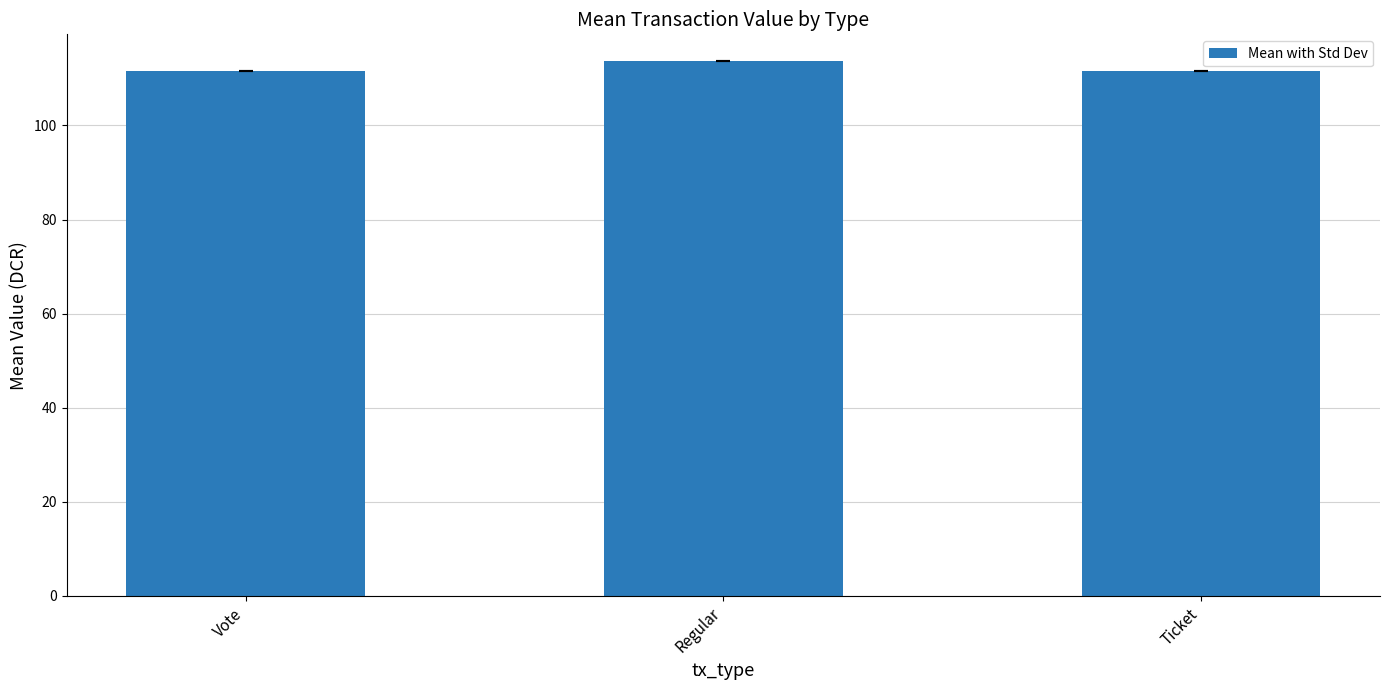

Approximately how many times larger is the value at Ticket compared to Vote?

1.0